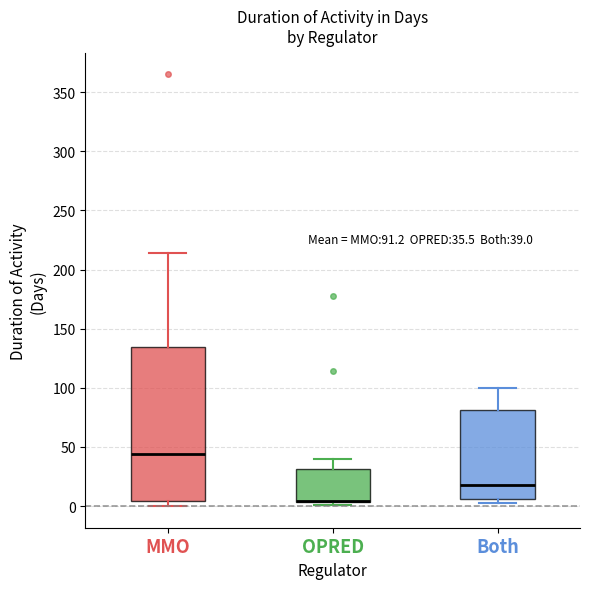

Comparing the boxes themselves (not the whiskers), which one is the tallest?

MMO